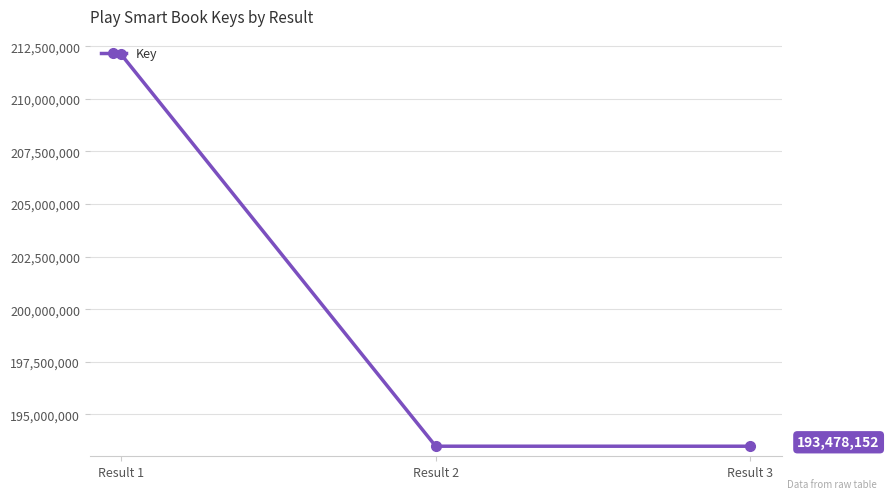

The value at Result 1 is 323623907. True or false?

False